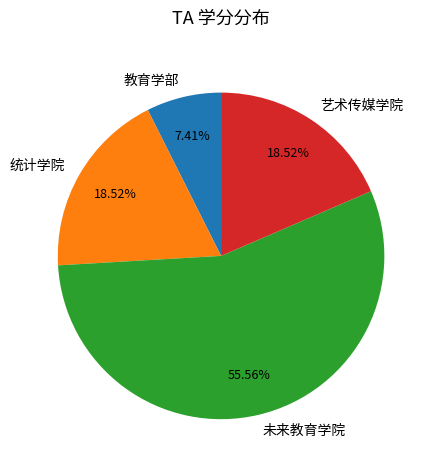

Does any single category account for the majority?

Yes